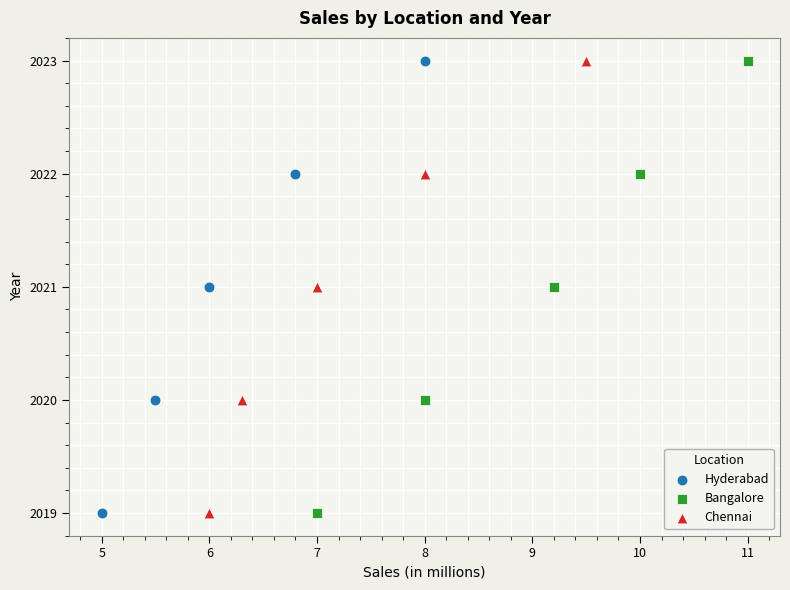

What are all the series names shown in the legend?

Hyderabad, Bangalore, Chennai